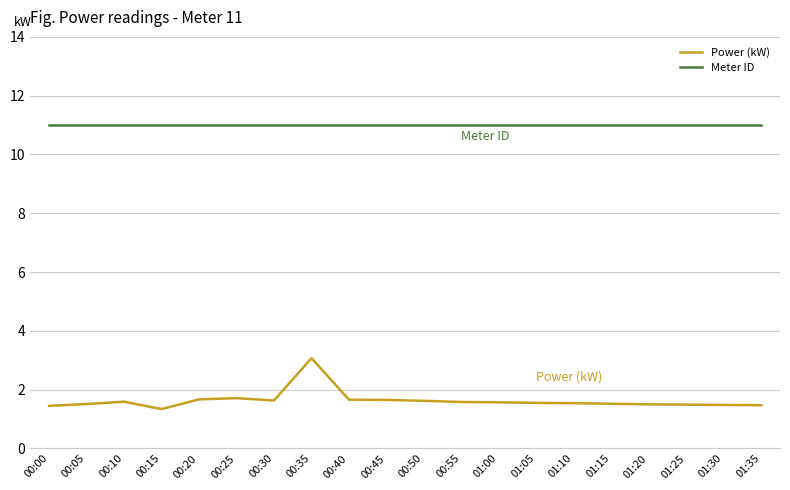

Which series has the largest range (max minus min)?

Power (kW)